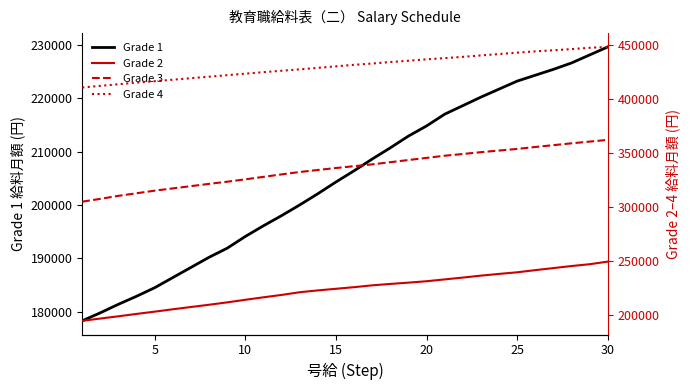

List the series in order of their peak value, highest first.

Grade 4, Grade 3, Grade 2, Grade 1